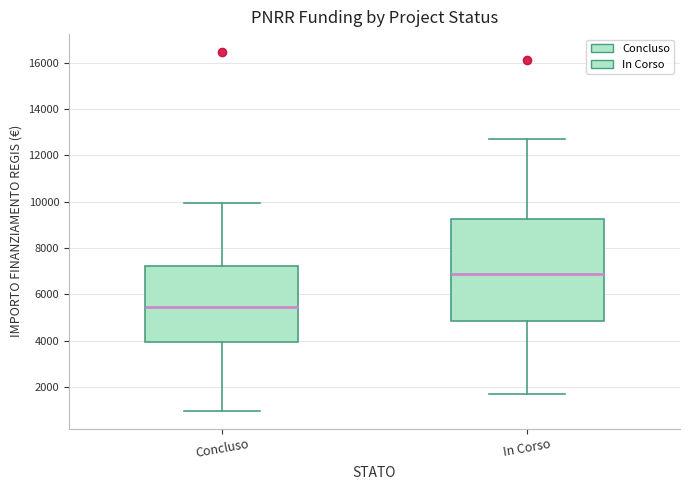

Reading left to right, read every box against the y-axis: the position of its median line, the range the box covers, and the ends of its whiskers. The values are not printed on the chart, so give them approximately, as read against the axis.

Concluso: median 5400, box 4000 to 7200, whiskers 1000 to 10000
In Corso: median 6800, box 4800 to 9200, whiskers 1800 to 12600